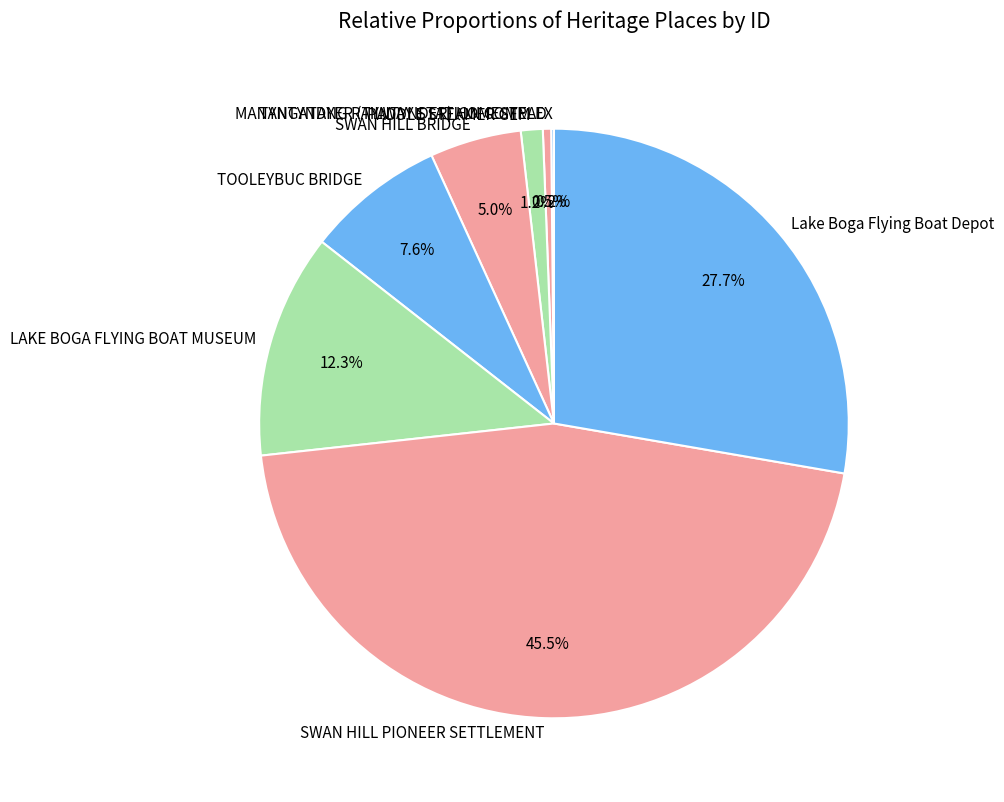

Approximately how many times larger is the value at SWAN HILL PIONEER SETTLEMENT compared to SWAN HILL BRIDGE?

9.1